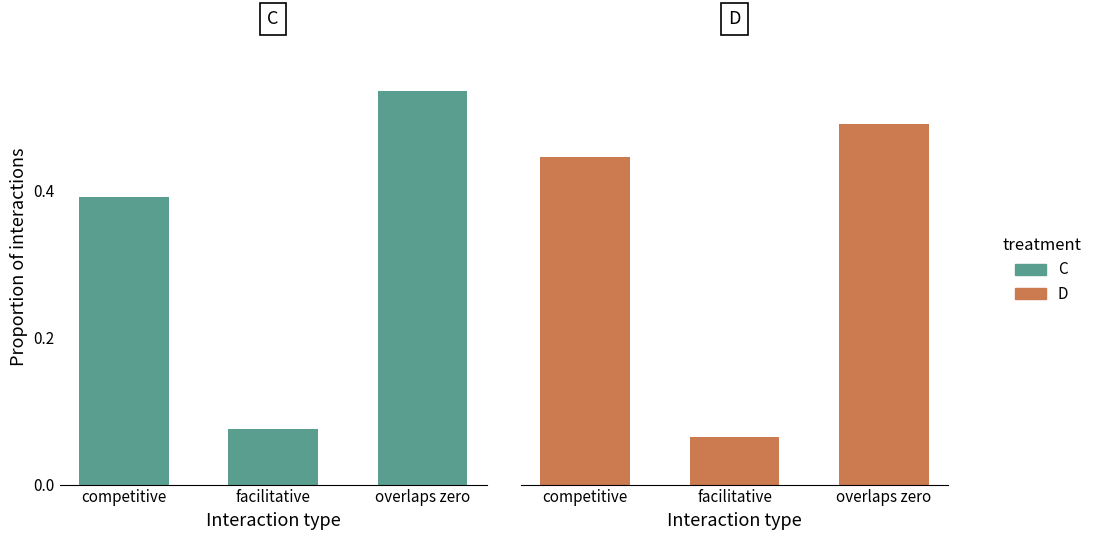

Reading left to right, extract all data points from this chart.

C: competitive=0.4	facilitative=0.1	overlaps zero=0.5
D: competitive=0.4	facilitative=0.1	overlaps zero=0.5